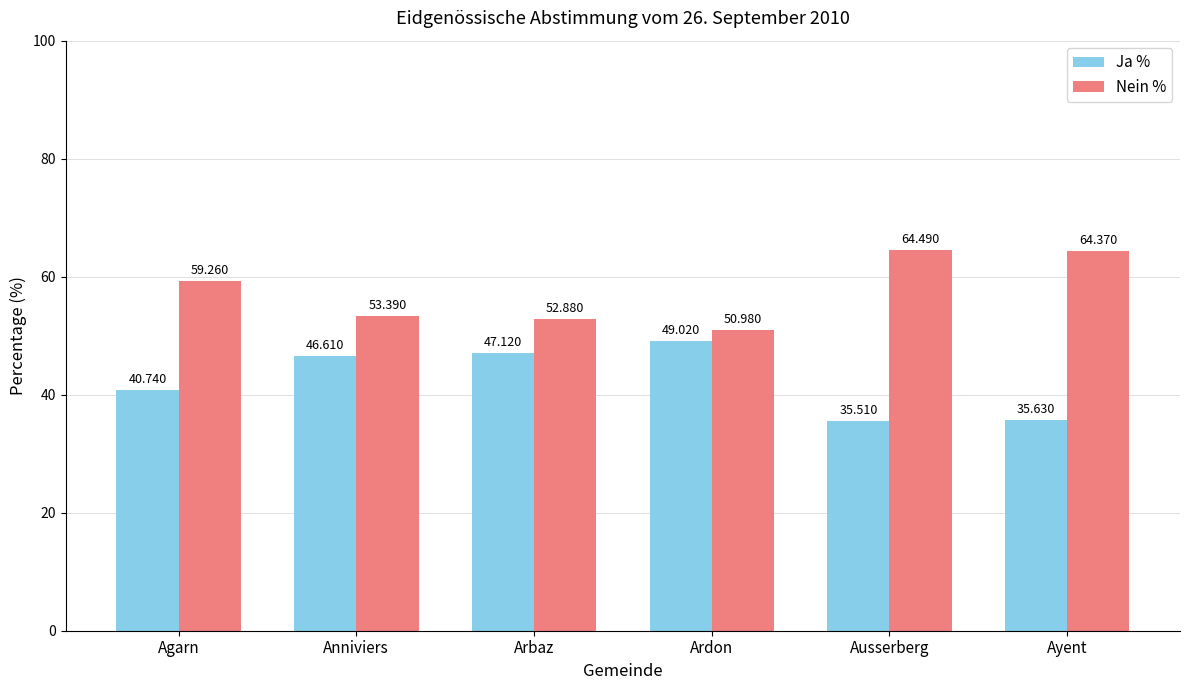

Where is Ja % nearest to the value 42?

Agarn